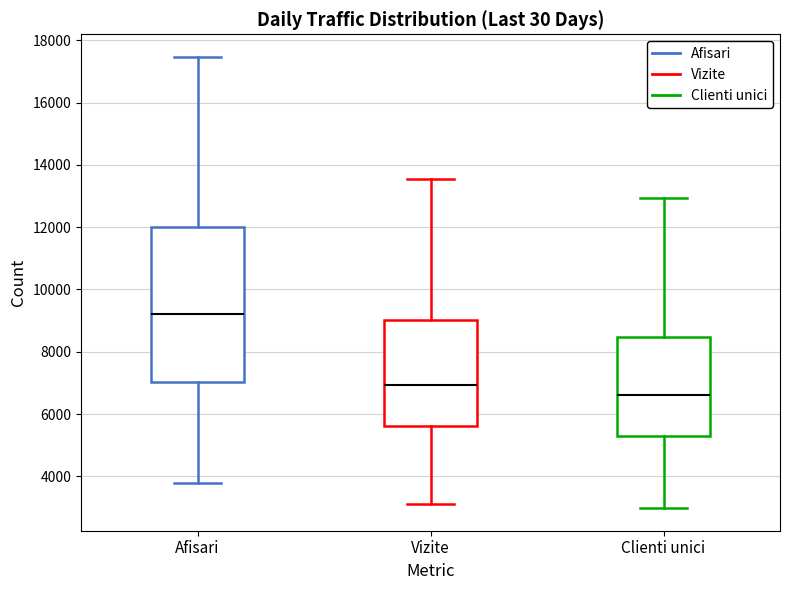

Where is the upper edge of the box for Vizite on the y-axis? The values are not printed on the chart, so give them approximately, as read against the axis.

9000